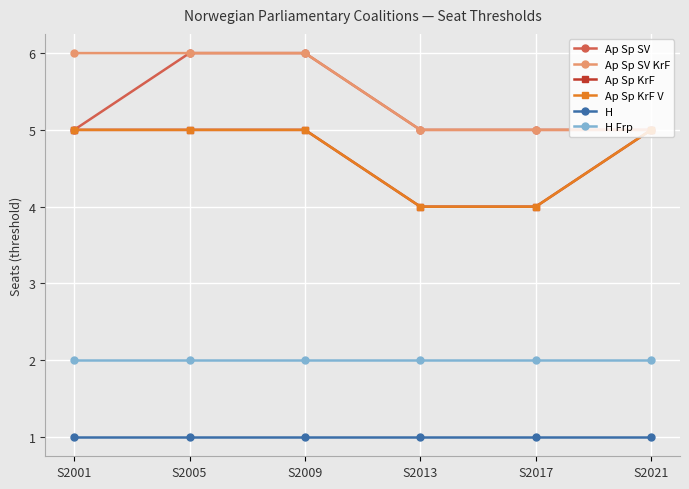

Reading left to right, transcribe all the data shown in this chart.

Ap Sp SV: 5	6	6	5	5	5
Ap Sp SV KrF: 6	6	6	5	5	5
Ap Sp KrF: 5	5	5	4	4	5
Ap Sp KrF V: 5	5	5	4	4	5
H: 1	1	1	1	1	1
H Frp: 2	2	2	2	2	2